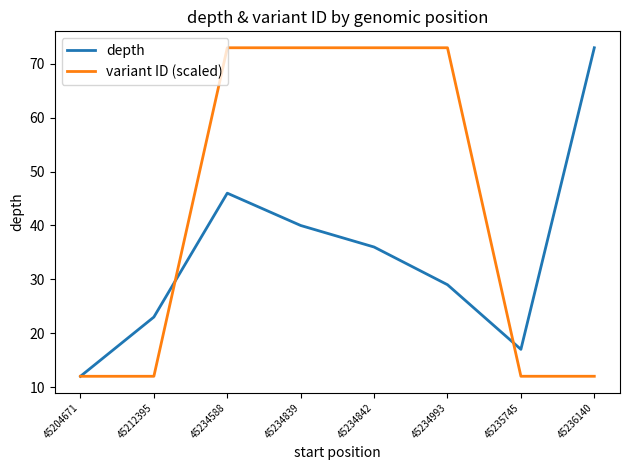

Is it true that depth equals 3.2 at 45204671?

False